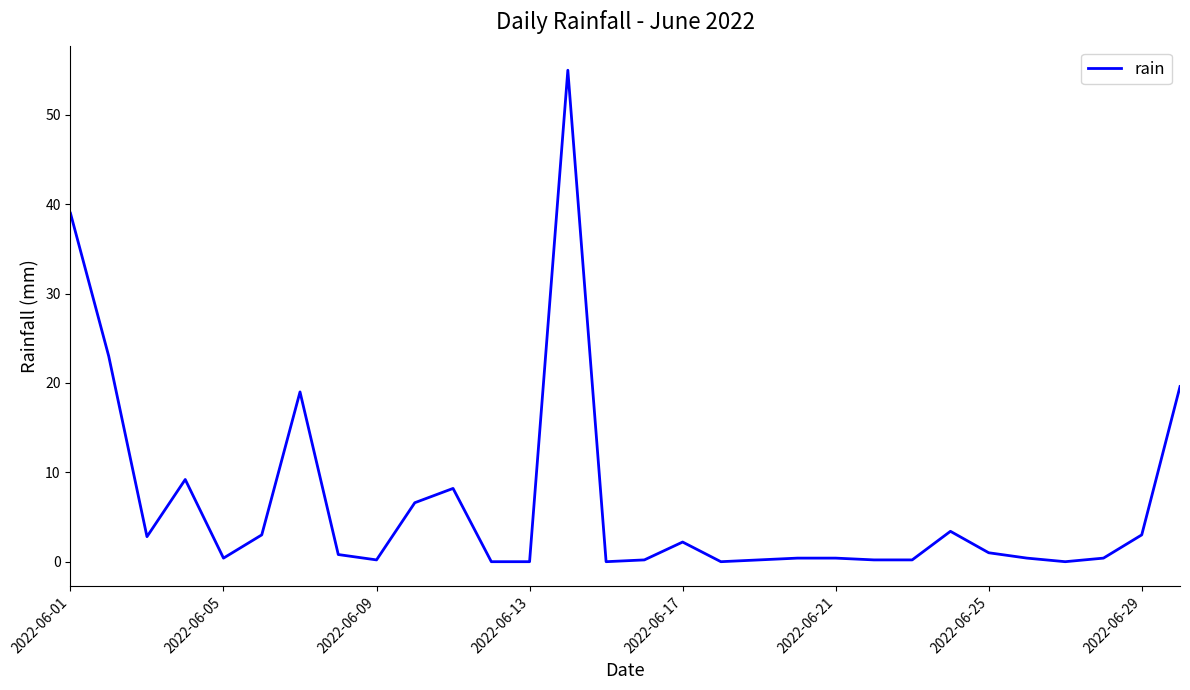

What is the maximum value shown in the chart?

55.0